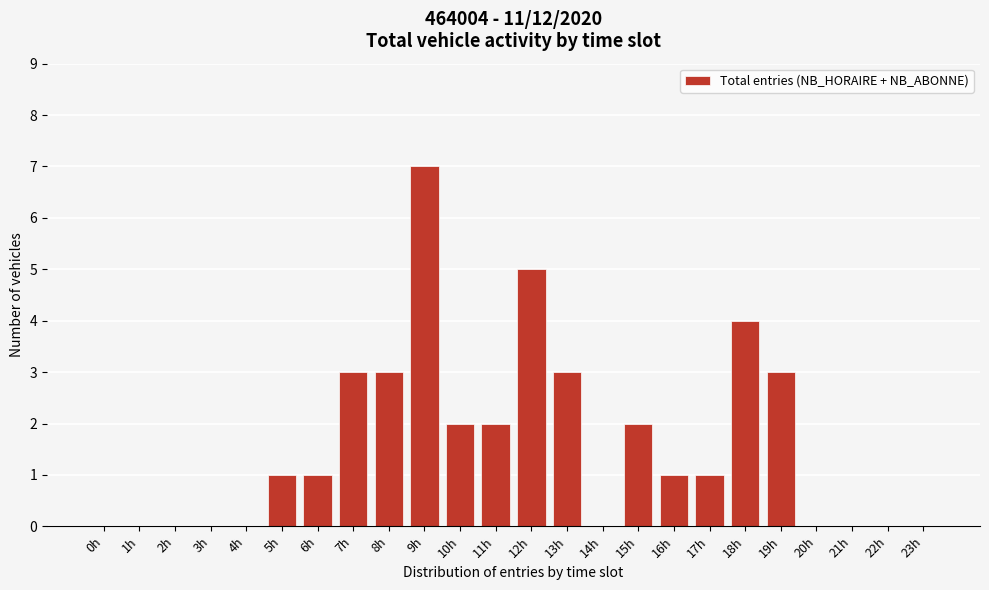

Reading left to right, extract all data points from this chart.

0h=0	1h=0	2h=0	3h=0	4h=0	5h=1	6h=1	7h=3	8h=3	9h=7	10h=2	11h=2	12h=5	13h=3	14h=0	15h=2	16h=1	17h=1	18h=4	19h=3	20h=0	21h=0	22h=0	23h=0